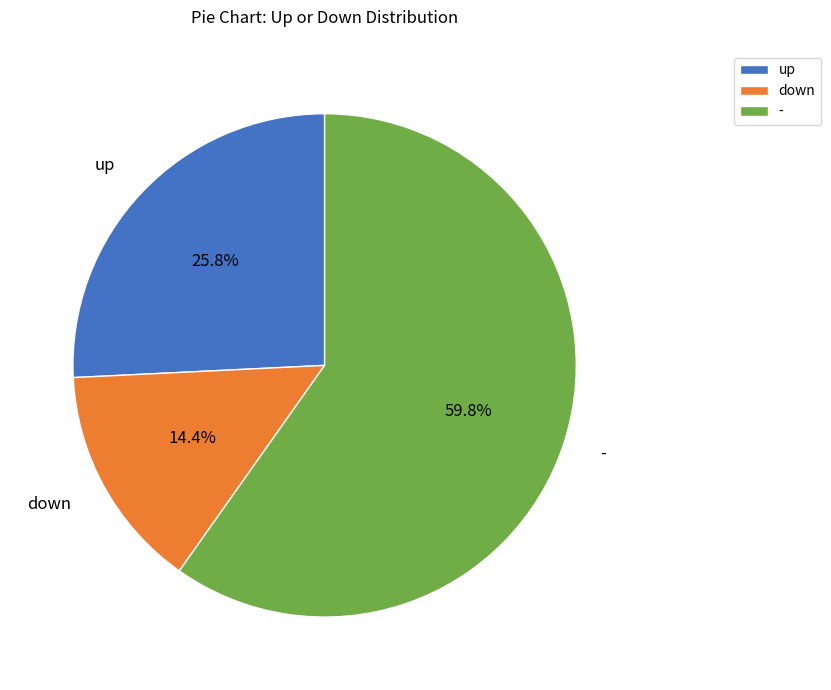

To the nearest percent, what percentage of the pie is down?

14%